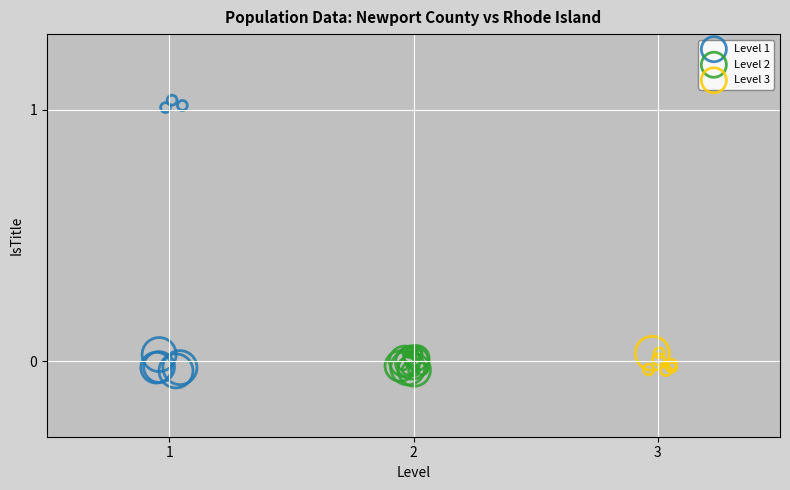

Which series has the widest spread of Y values?

Level 1